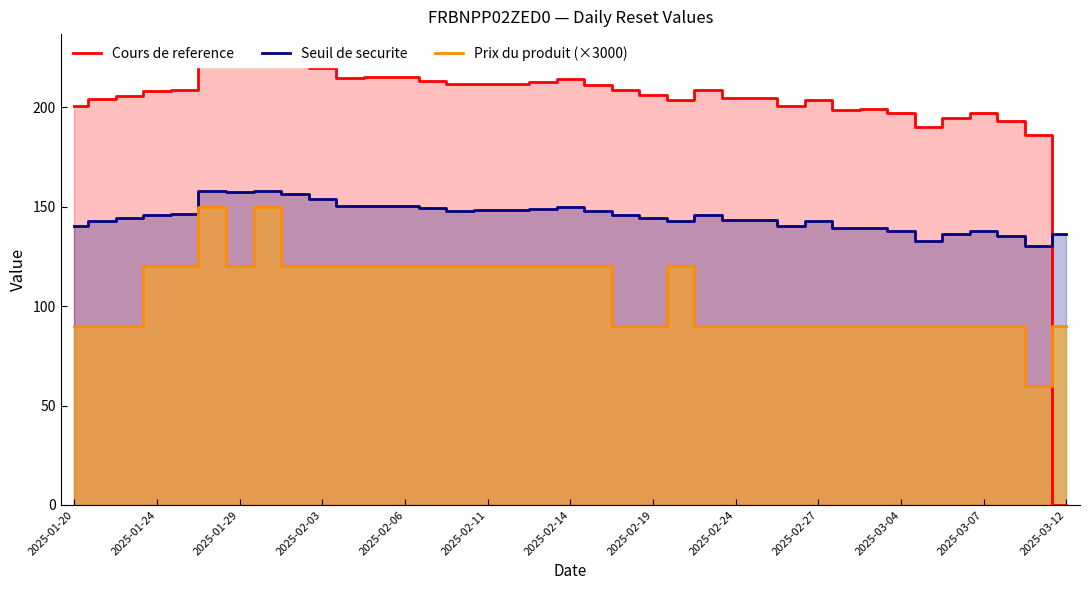

What is the average value of the Prix du produit (×3000) series?

105.4